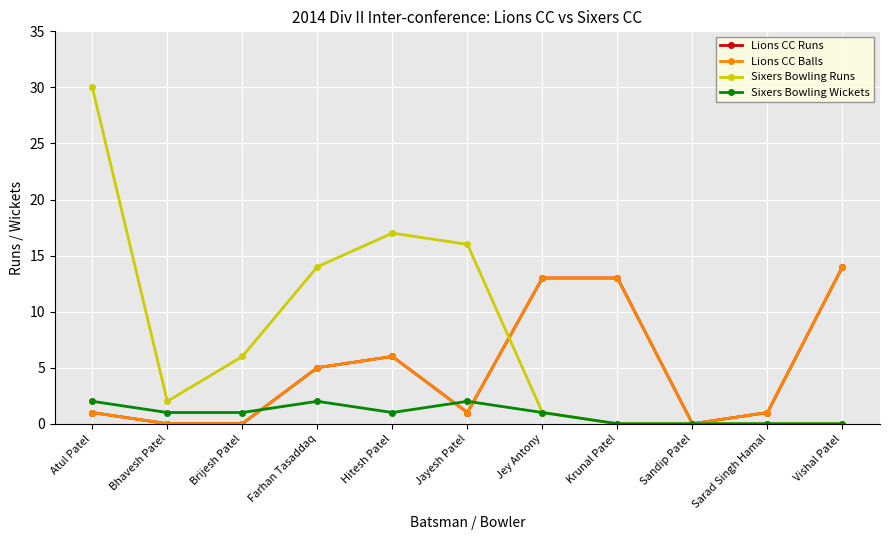

Does the chart have visible grid lines?

Yes